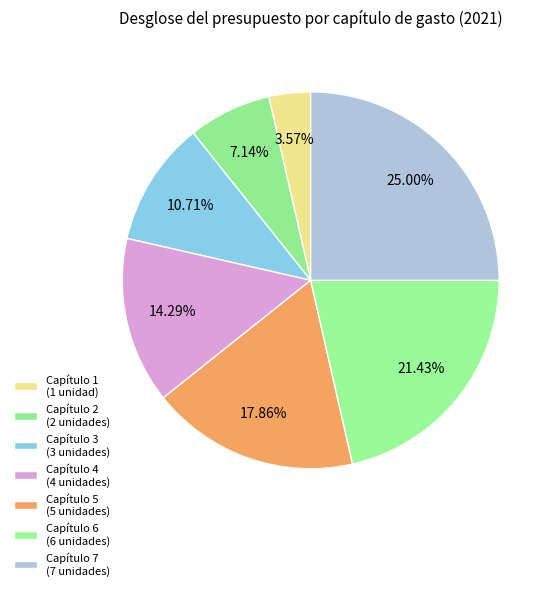

How many segments does this pie chart have?

7